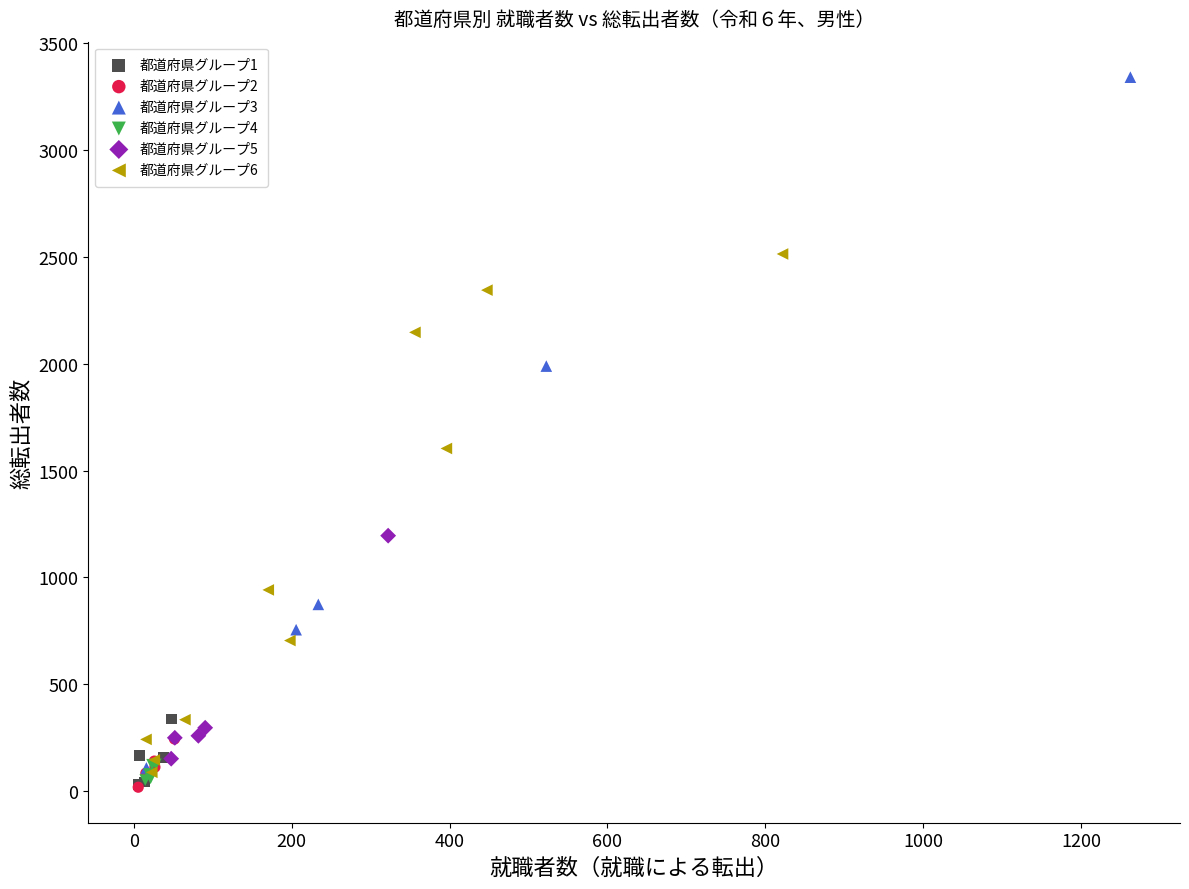

Which series contains the highest Y value?

都道府県グループ3